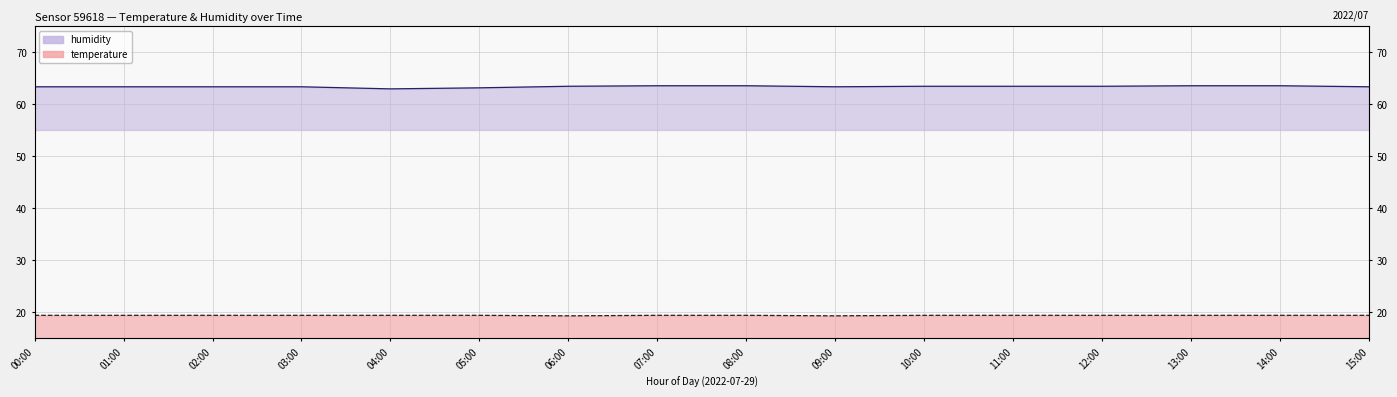

What is the label of the 11th point from the right?

05:00